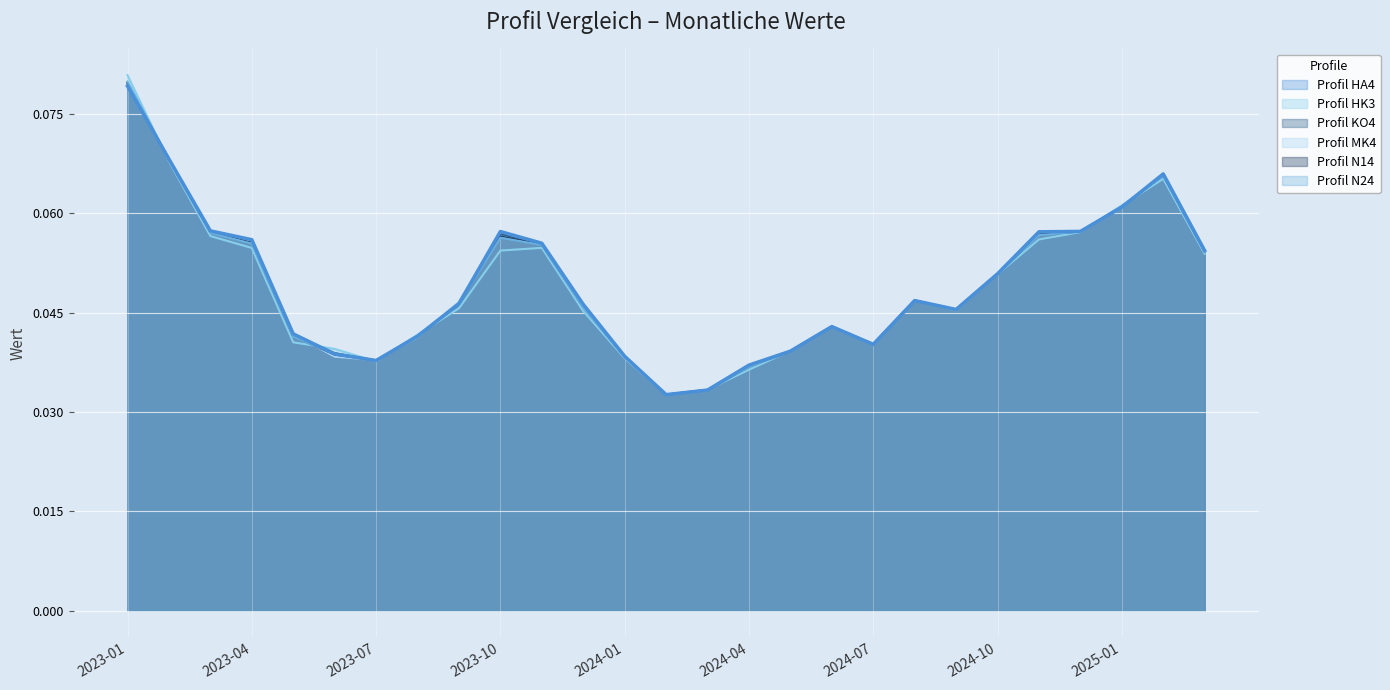

Reading left to right, list all the values displayed in this chart.

Profil HA4: 0.1	0.1	0.1	0.1	0.0	0.0	0.0	0.0	0.0	0.1	0.1	0.0	0.0	0.0	0.0	0.0	0.0	0.0	0.0	0.0	0.0	0.1	0.1	0.1	0.1	0.1	0.1
Profil HK3: 0.1	0.1	0.1	0.1	0.0	0.0	0.0	0.0	0.0	0.1	0.1	0.0	0.0	0.0	0.0	0.0	0.0	0.0	0.0	0.0	0.0	0.1	0.1	0.1	0.1	0.1	0.1
Profil KO4: 0.1	0.1	0.1	0.1	0.0	0.0	0.0	0.0	0.0	0.1	0.1	0.0	0.0	0.0	0.0	0.0	0.0	0.0	0.0	0.0	0.0	0.1	0.1	0.1	0.1	0.1	0.1
Profil MK4: 0.1	0.1	0.1	0.1	0.0	0.0	0.0	0.0	0.0	0.1	0.1	0.0	0.0	0.0	0.0	0.0	0.0	0.0	0.0	0.0	0.0	0.1	0.1	0.1	0.1	0.1	0.1
Profil N14: 0.1	0.1	0.1	0.1	0.0	0.0	0.0	0.0	0.0	0.1	0.1	0.0	0.0	0.0	0.0	0.0	0.0	0.0	0.0	0.0	0.0	0.1	0.1	0.1	0.1	0.1	0.1
Profil N24: 0.1	0.1	0.1	0.1	0.0	0.0	0.0	0.0	0.0	0.1	0.1	0.0	0.0	0.0	0.0	0.0	0.0	0.0	0.0	0.0	0.0	0.1	0.1	0.1	0.1	0.1	0.1